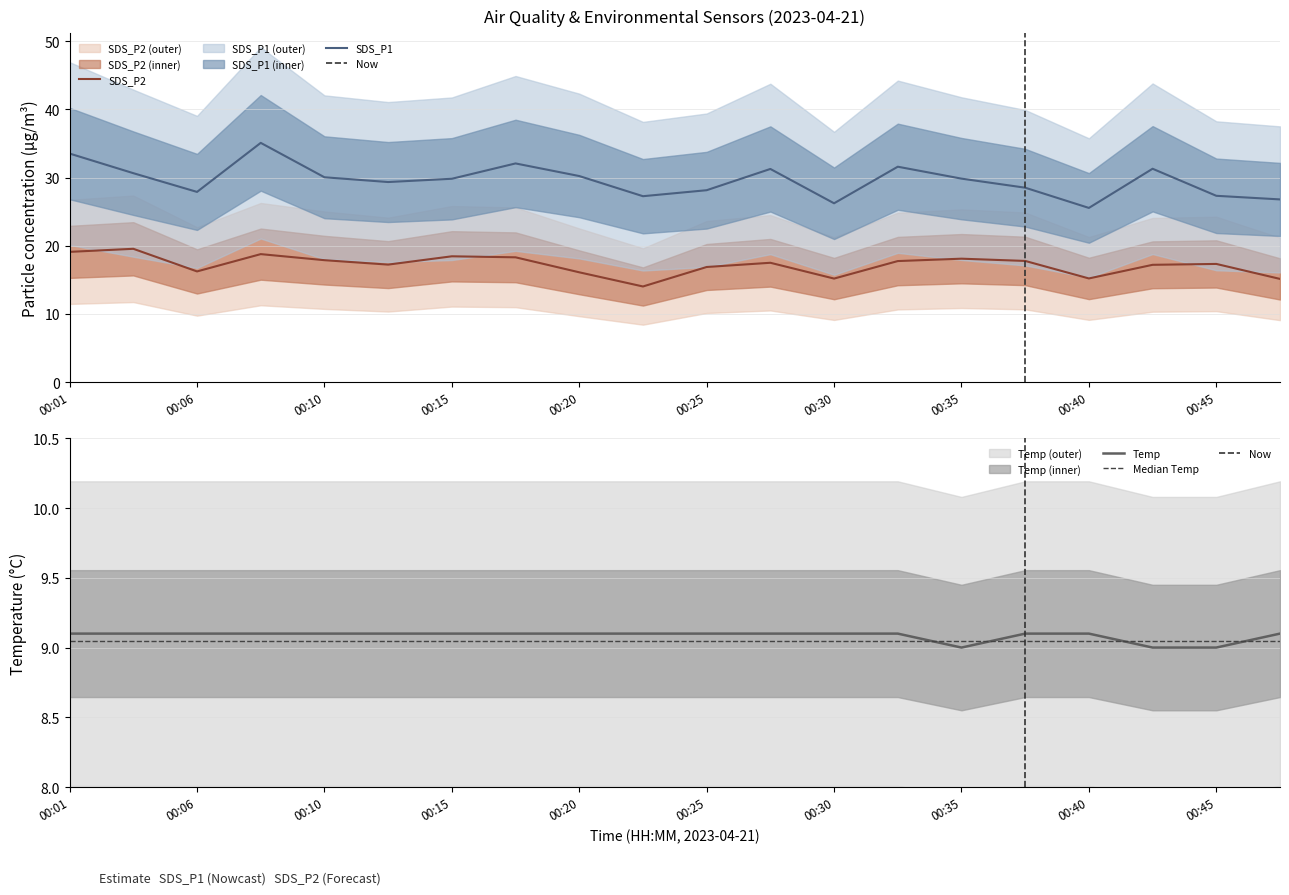

True or false: SDS_P1 and SDS_P2 cross at least once.

False